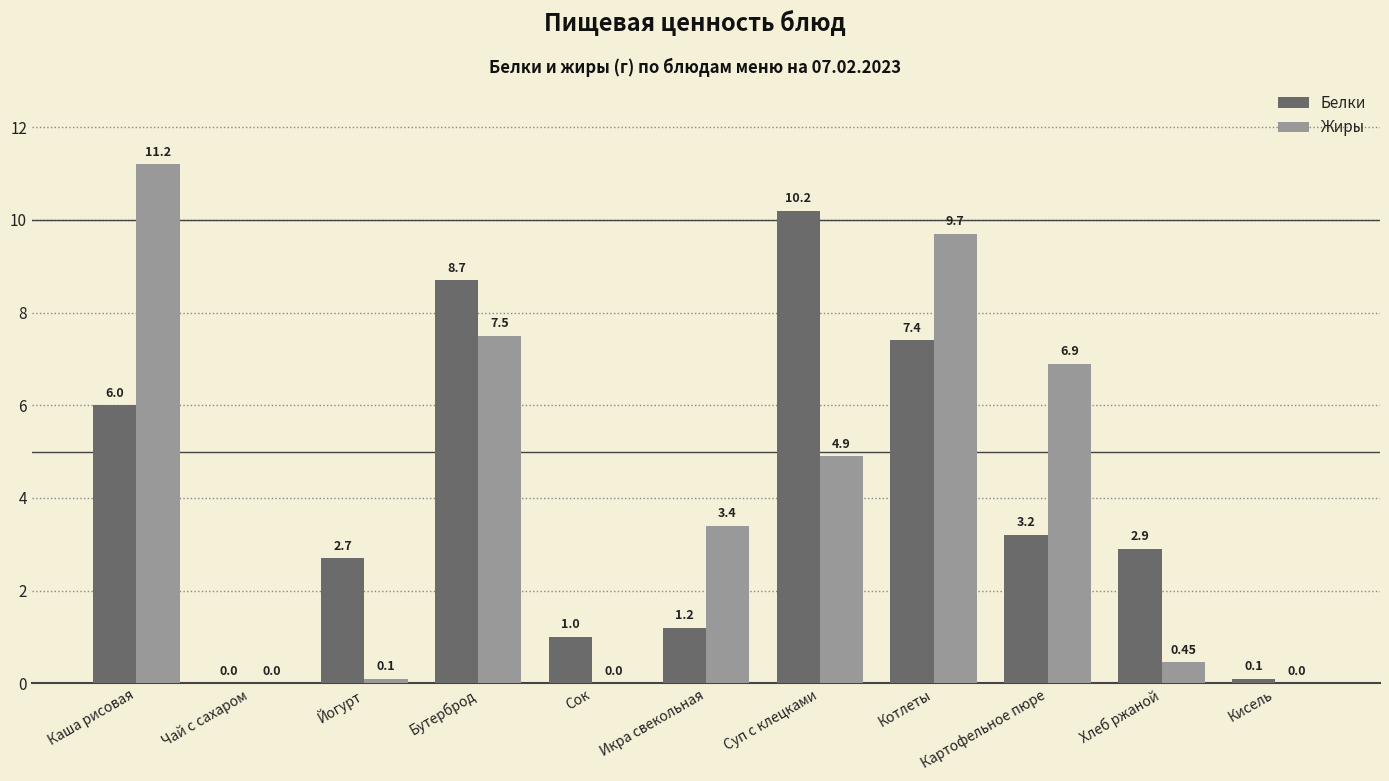

Count the number of data series in this chart.

2